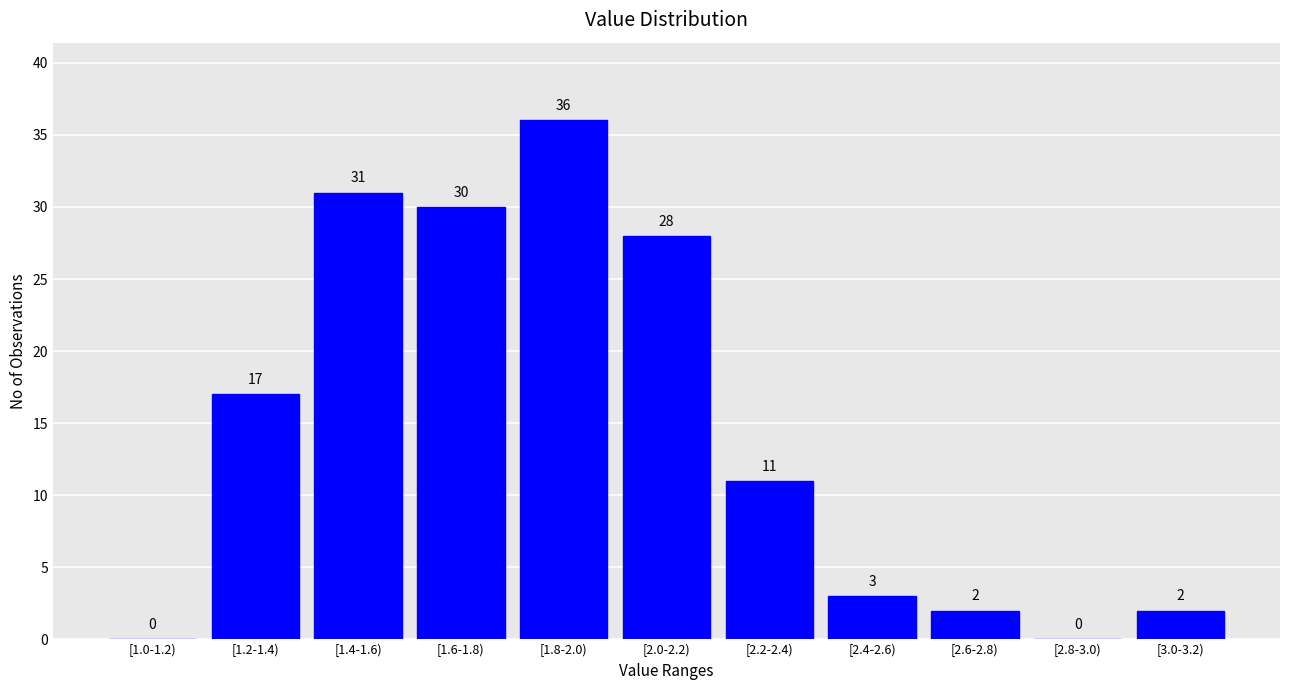

Reading left to right, what are all the values shown in this chart?

[1.0-1.2)=0	[1.2-1.4)=17	[1.4-1.6)=31	[1.6-1.8)=30	[1.8-2.0)=36	[2.0-2.2)=28	[2.2-2.4)=11	[2.4-2.6)=3	[2.6-2.8)=2	[2.8-3.0)=0	[3.0-3.2)=2